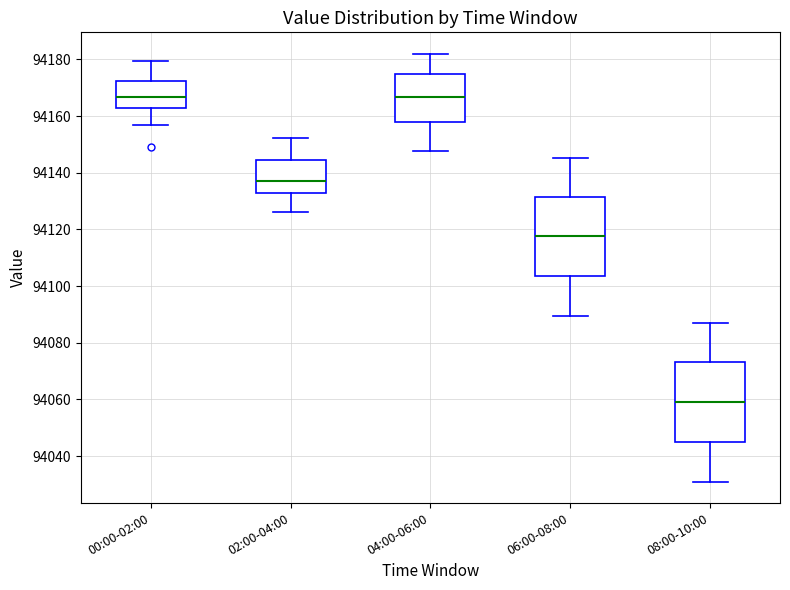

Where is the lower edge of the box for 08:00-10:00 on the y-axis? The values are not printed on the chart, so give them approximately, as read against the axis.

94046